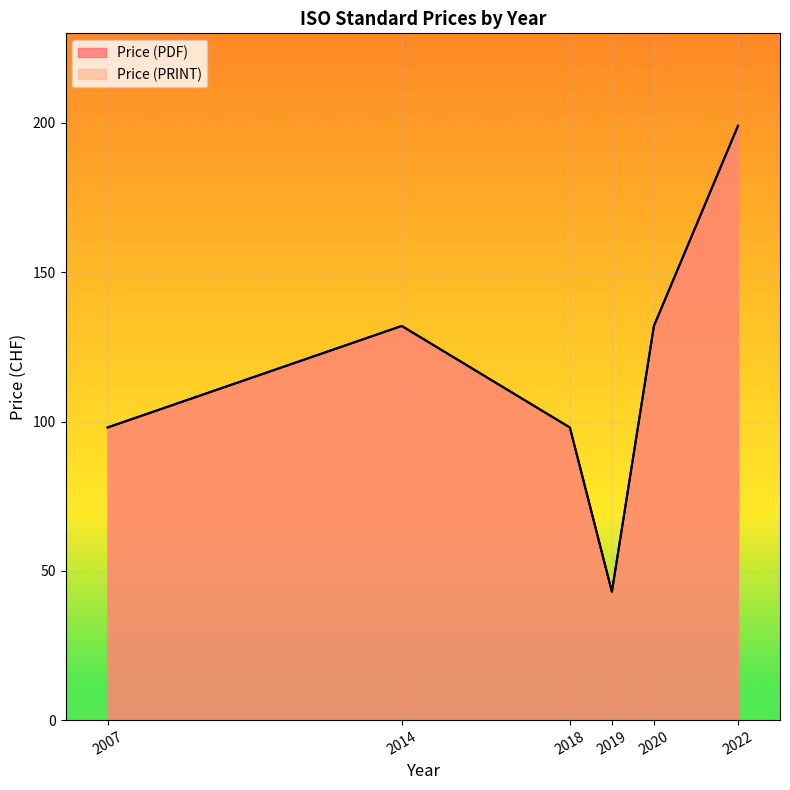

Count the number of categories in the chart.

6